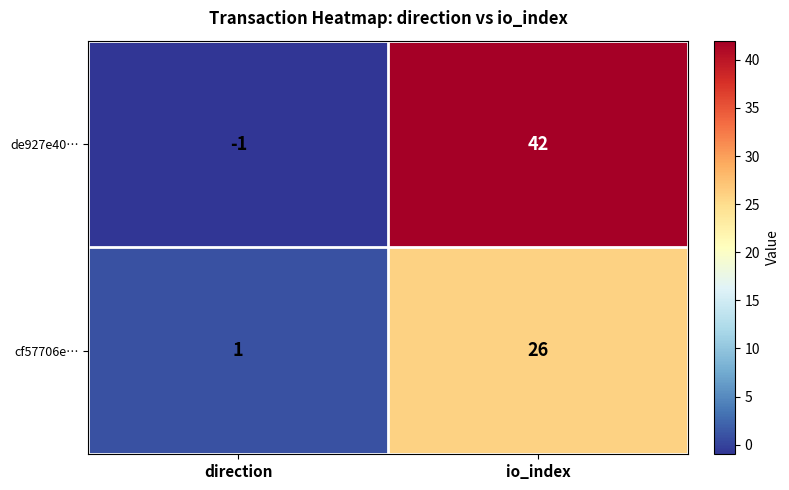

Rank the series by their maximum value, from lowest to highest.

cf57706e…, de927e40…